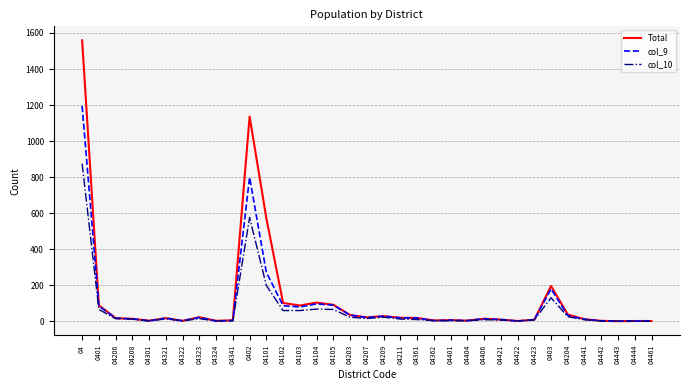

What is the maximum value for Total?

1559